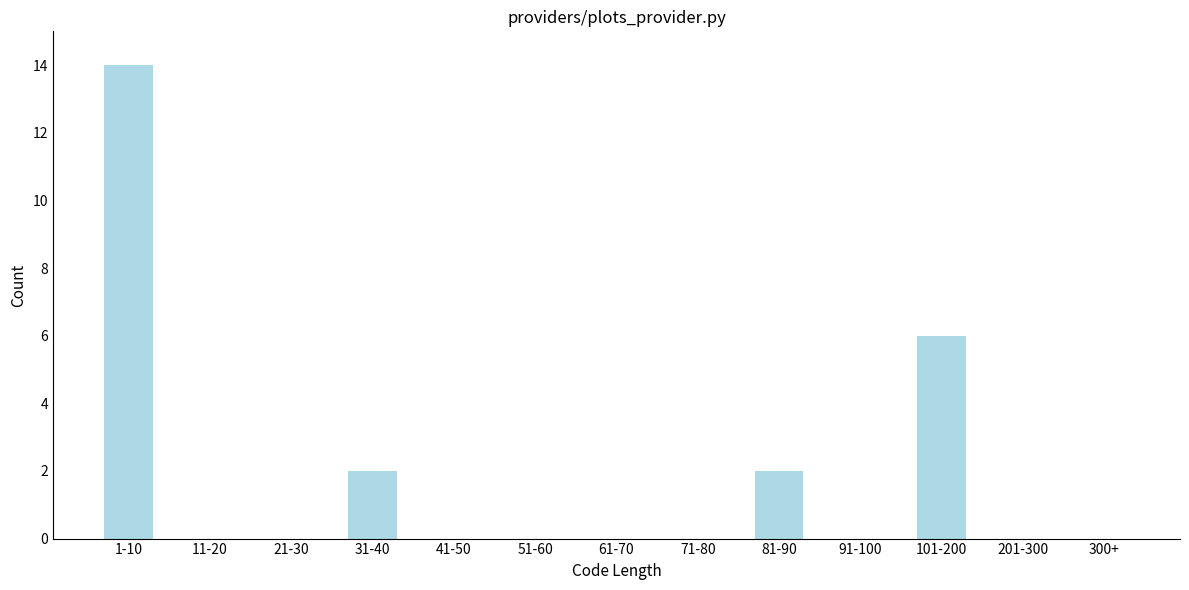

Reading right to left, what are all the values shown in this chart?

300+=0	201-300=0	101-200=6	91-100=0	81-90=2	71-80=0	61-70=0	51-60=0	41-50=0	31-40=2	21-30=0	11-20=0	1-10=14